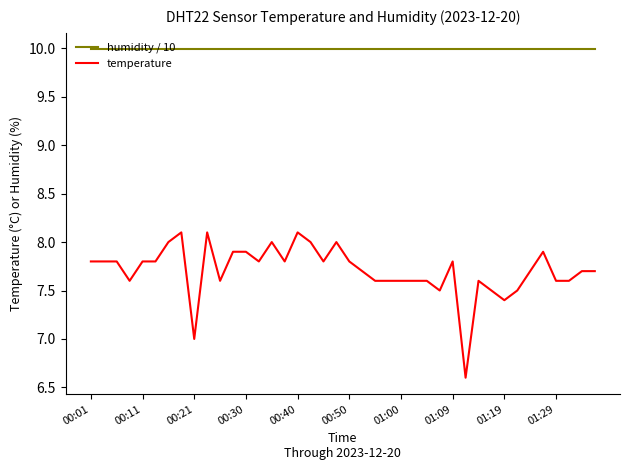

Which series has the largest total across all categories?

humidity / 10